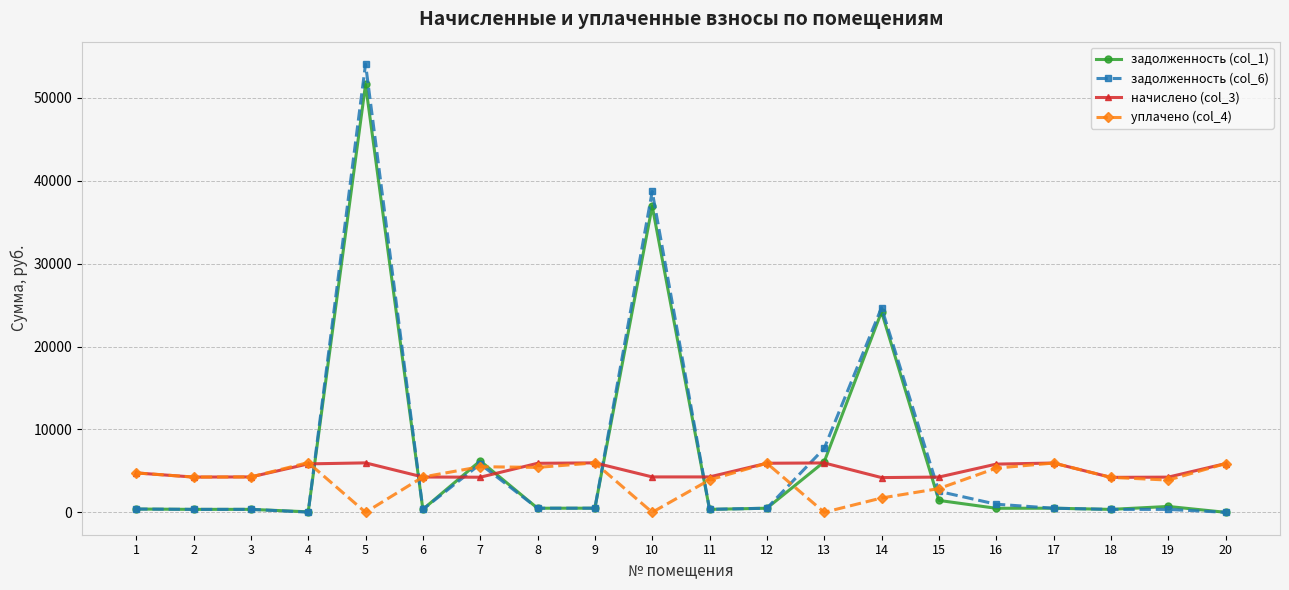

What is the spread (max minus min) of values at 20?

5876.5